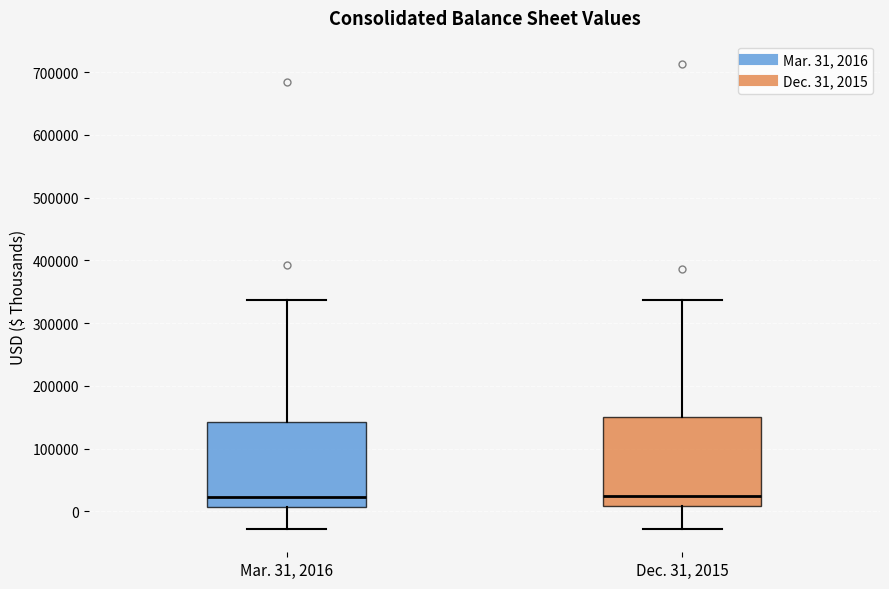

Where does the median line of the box for Mar. 31, 2016 sit on the y-axis? The values are not printed on the chart, so give them approximately, as read against the axis.

20000